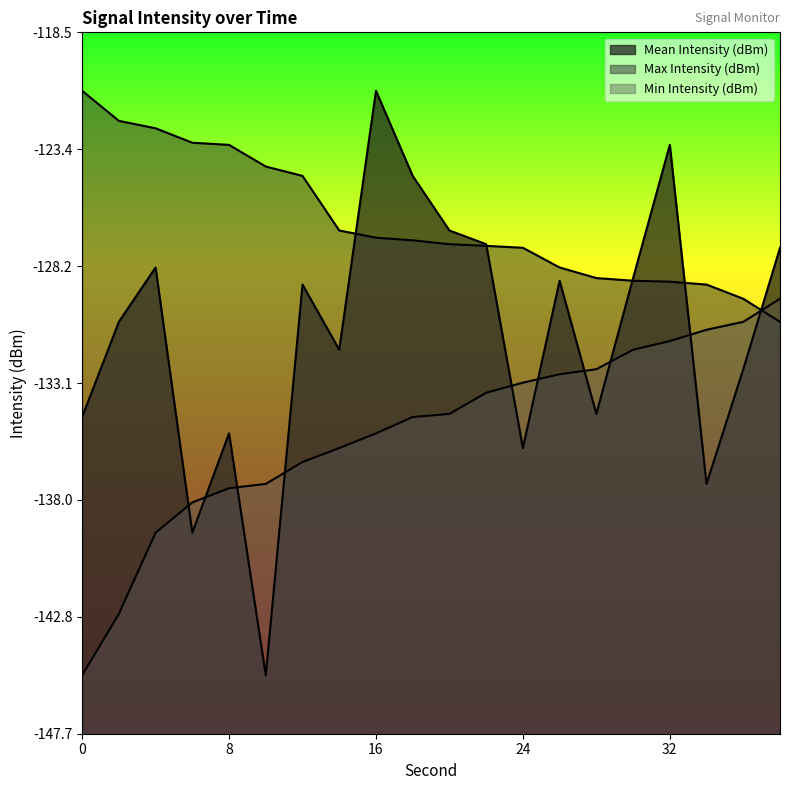

Between which two adjacent categories do Max Intensity (dBm) and Mean Intensity (dBm) first intersect?

14 and 16